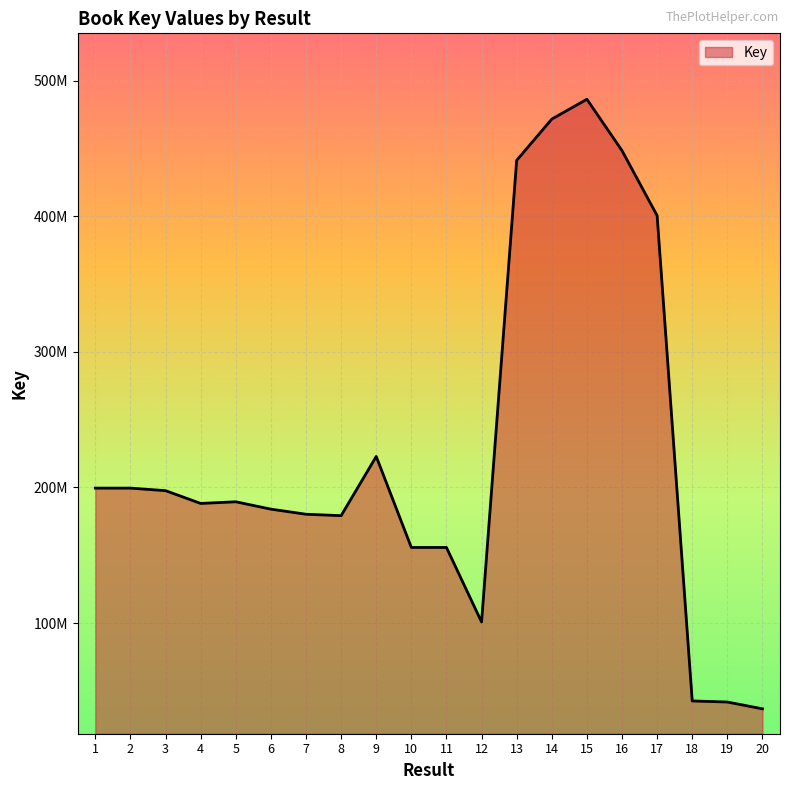

Does the chart have visible grid lines?

Yes